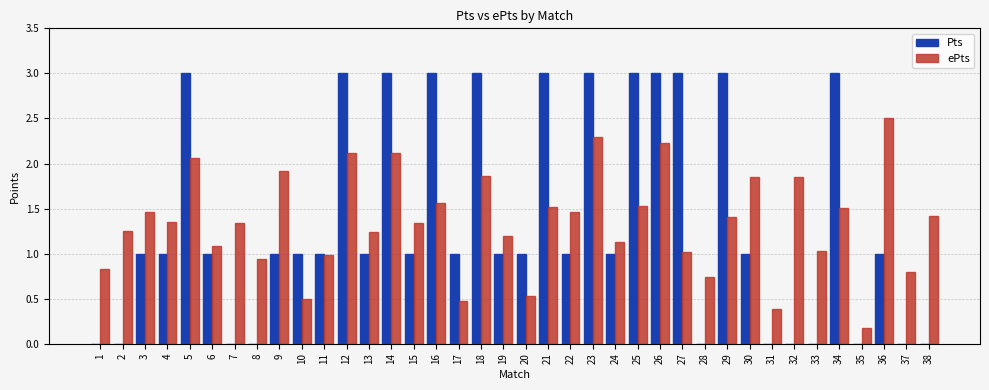

Is the value of ePts at 22 greater than the value of Pts at 4?

Yes